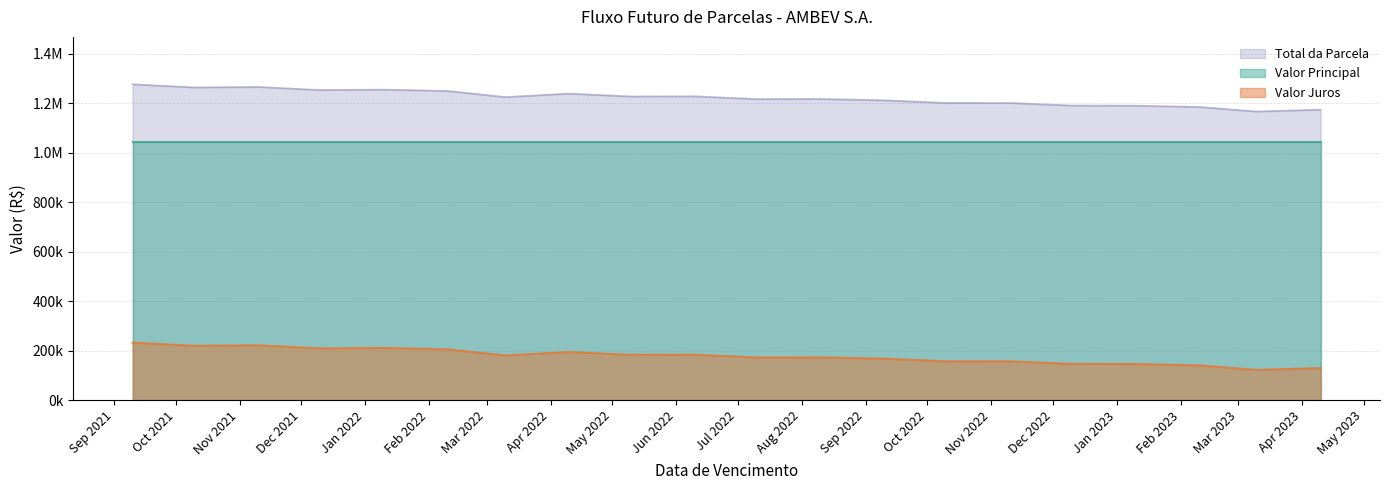

What is the label of the 13th point from the right?

2022-04-10